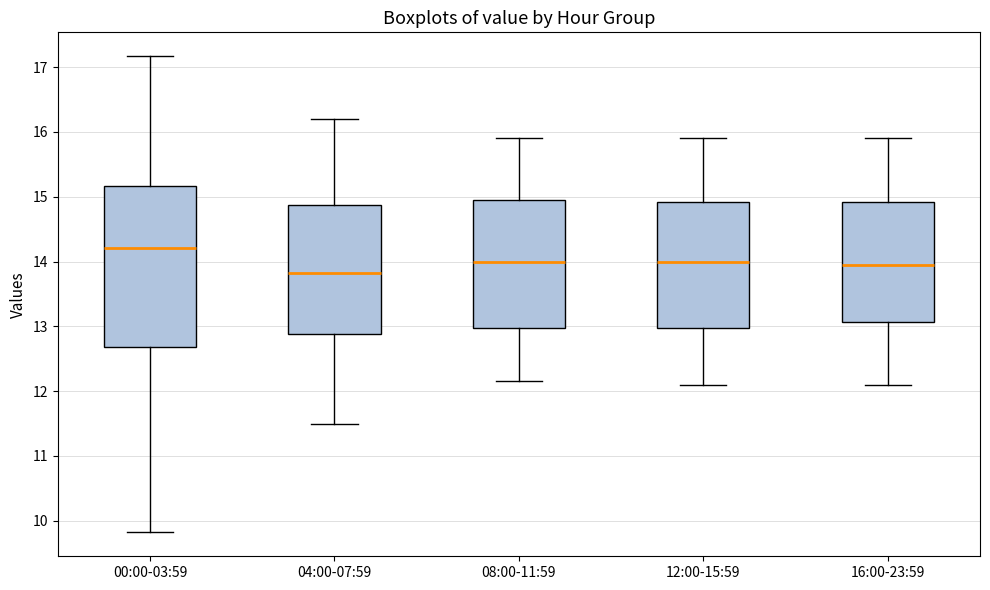

Comparing the boxes themselves (not the whiskers), which one is the tallest?

00:00-03:59